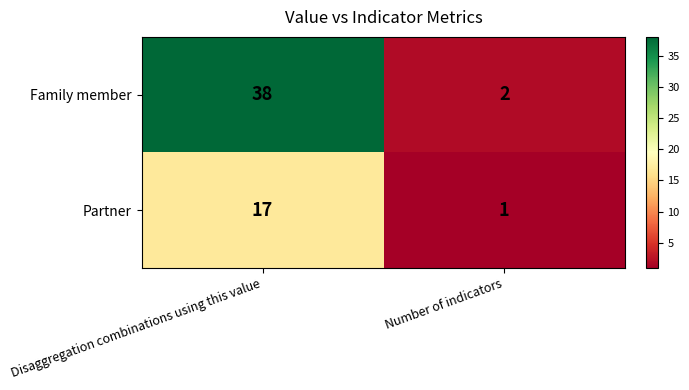

What is the sum of the Partner values at Disaggregation combinations using this value and Number of indicators?

18